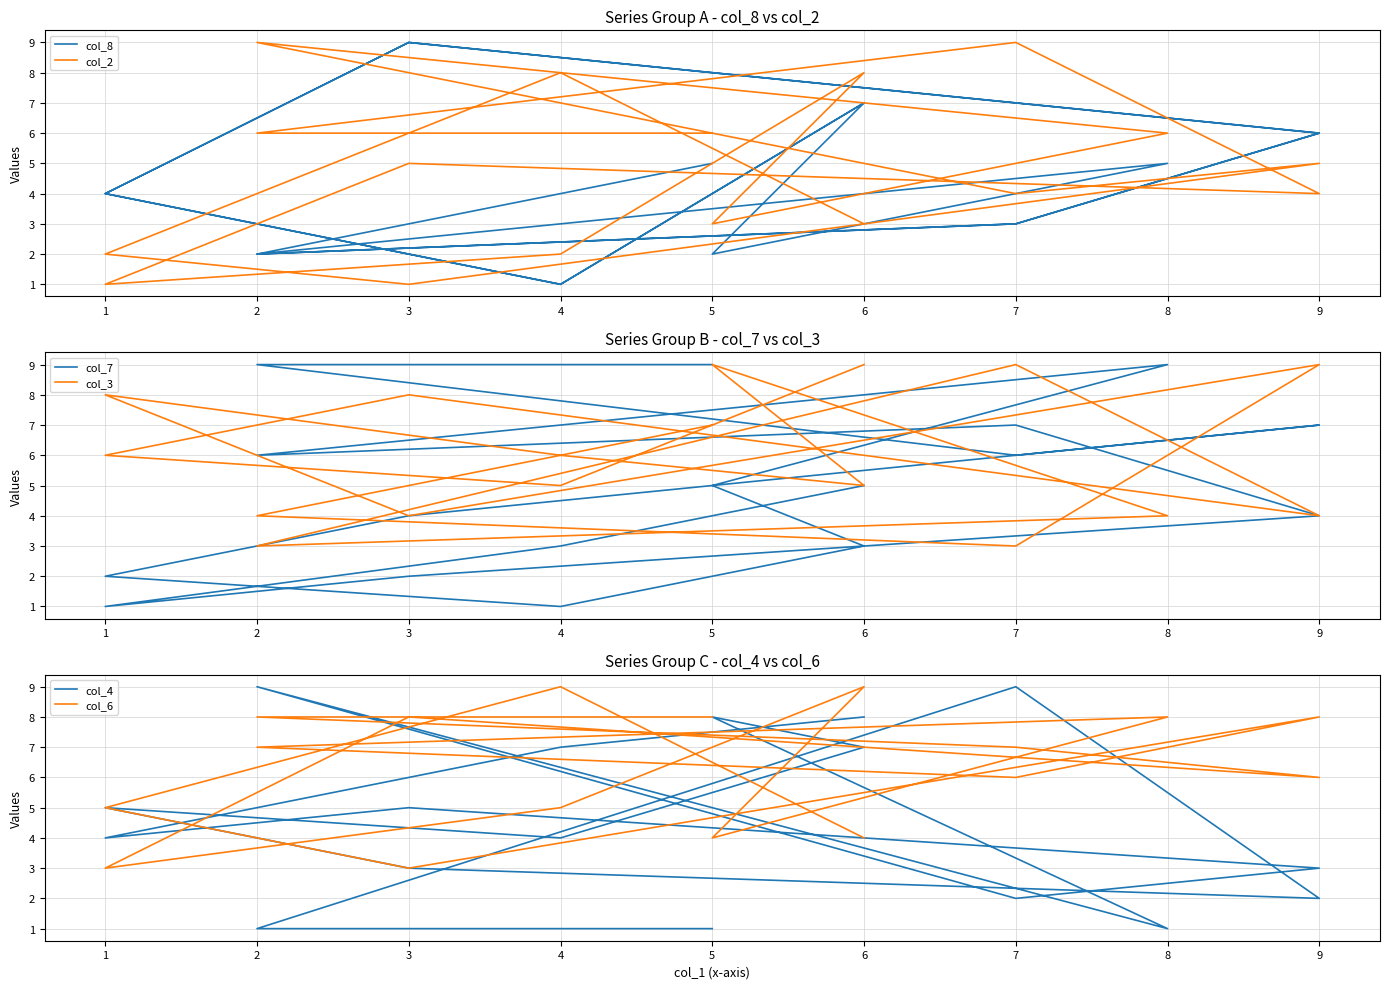

Between 7 and 4, which is larger?

7